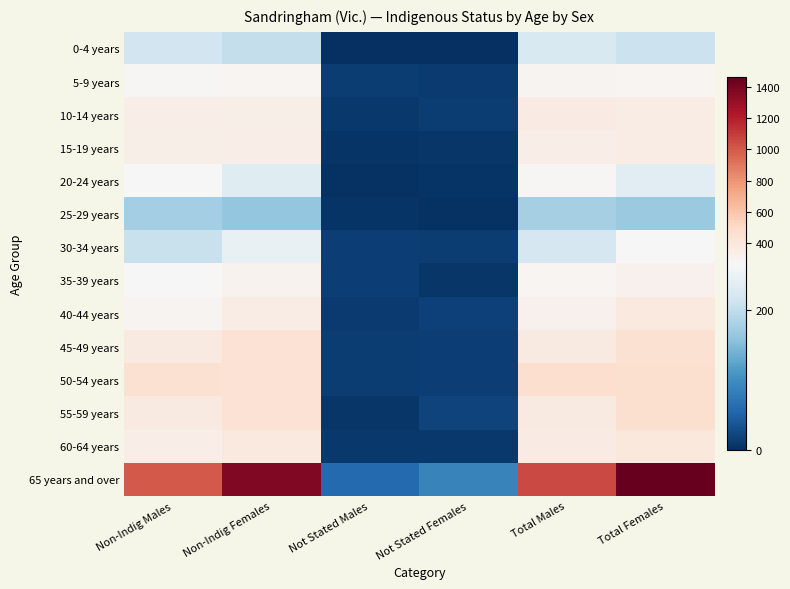

At how many categories does at least one series exceed 1052?

3